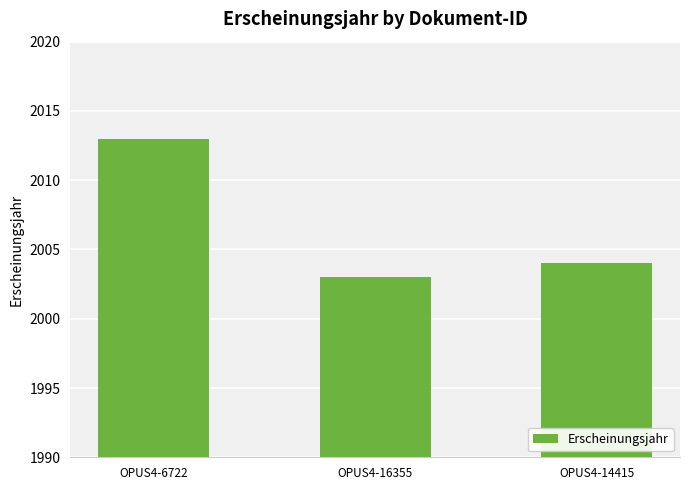

What is the average value?

2007